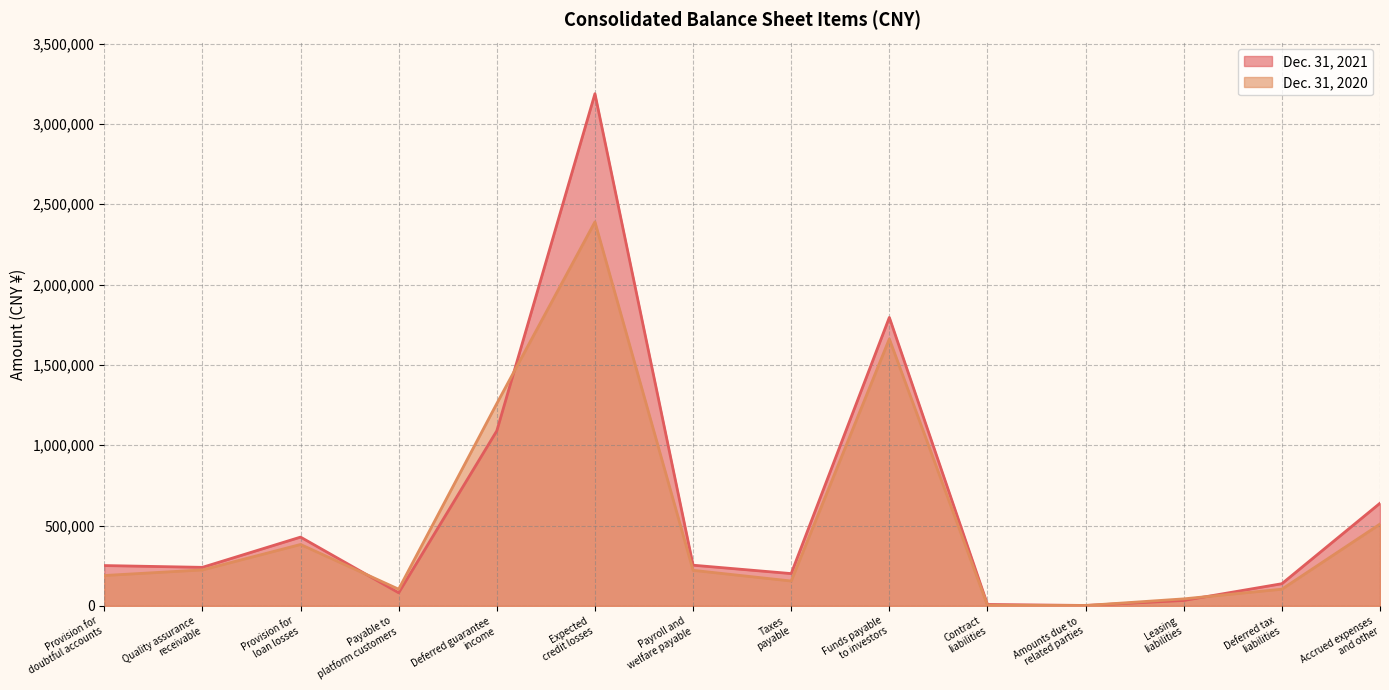

What position from the right is Contract
liabilities?

5